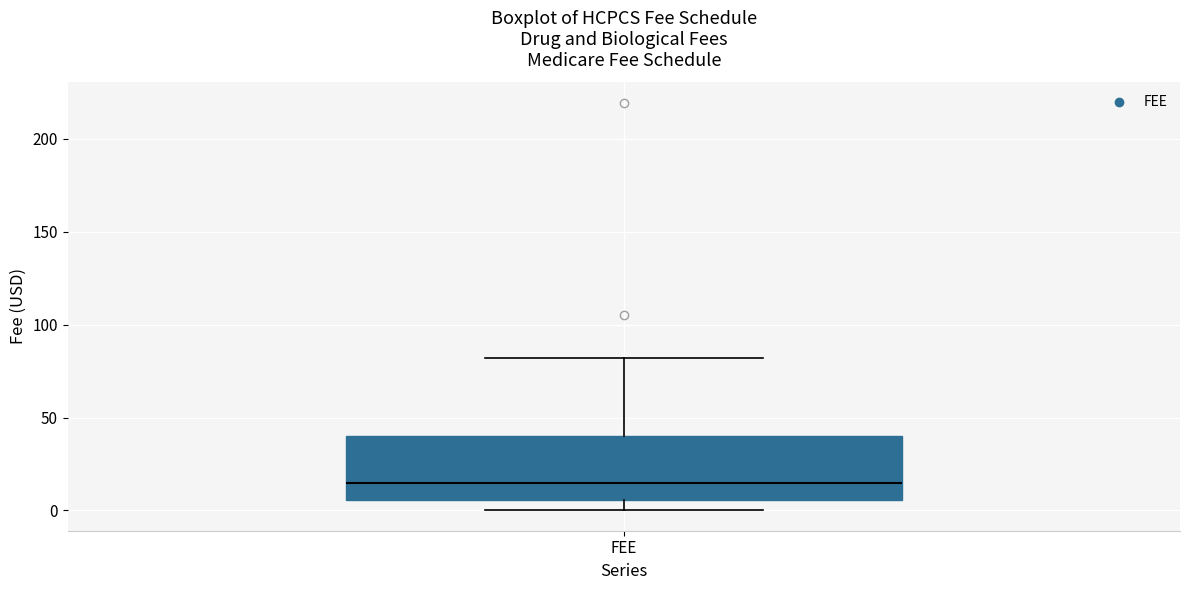

Read this box plot against the y-axis: the position of the median line, the range covered by the box, and the ends of both whiskers. The values are not printed on the chart, so give them approximately, as read against the axis.

median 15, box 5 to 40, whiskers 0 to 80